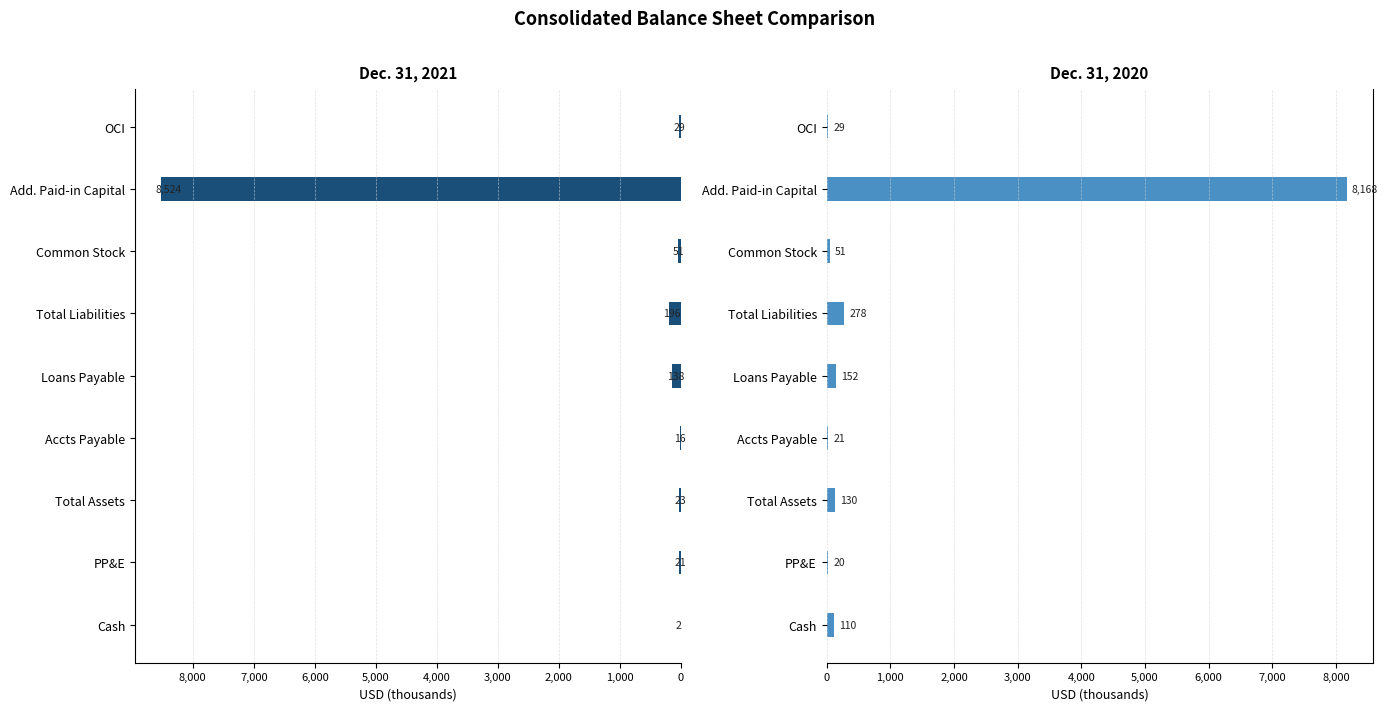

How many categories are shown in the chart?

9